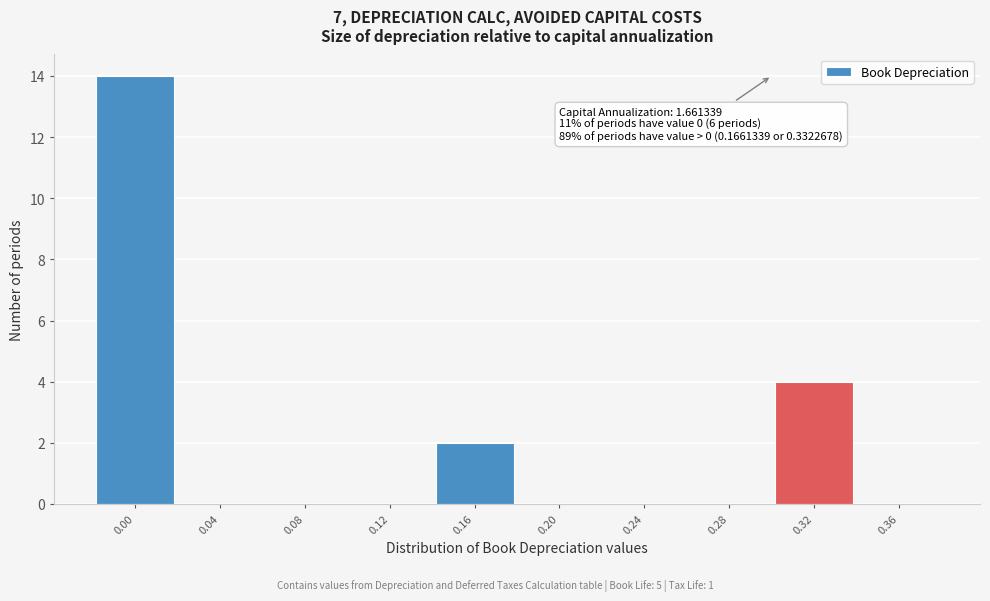

Reading left to right, transcribe all the data shown in this chart.

0.00=14	0.04=0	0.08=0	0.12=0	0.16=2	0.20=0	0.24=0	0.28=0	0.32=4	0.36=0